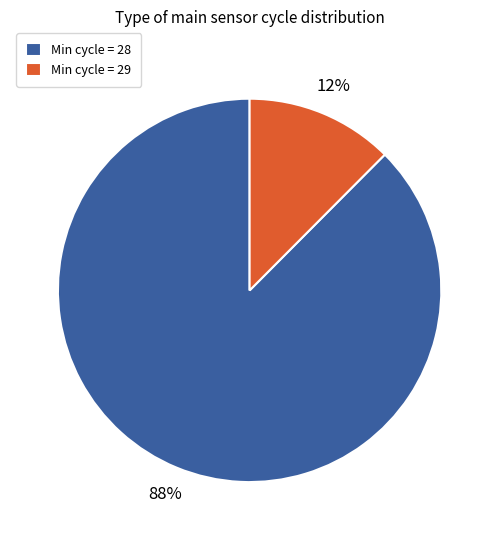

To the nearest percent, what percentage of the pie is Min cycle = 28?

88%